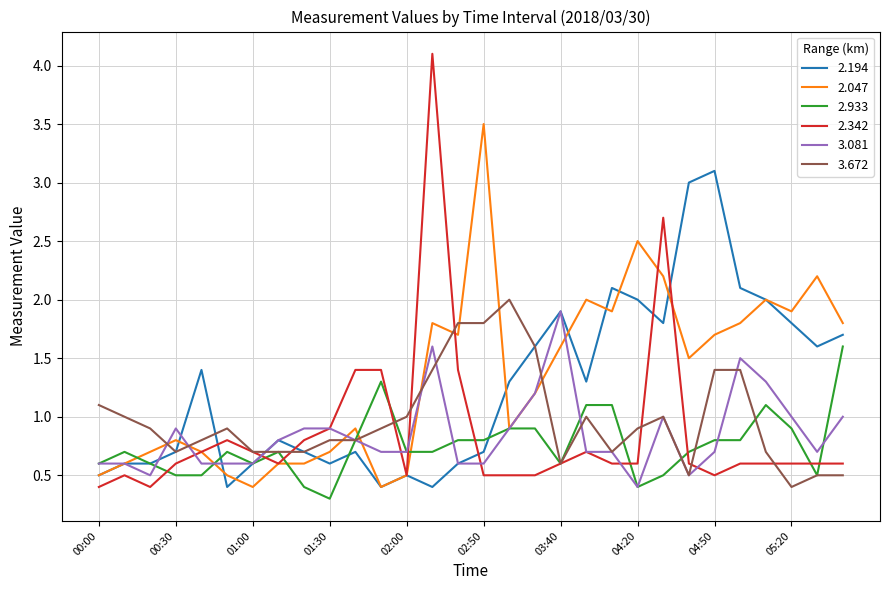

True or false: 3.672 and 2.194 cross at least once.

True